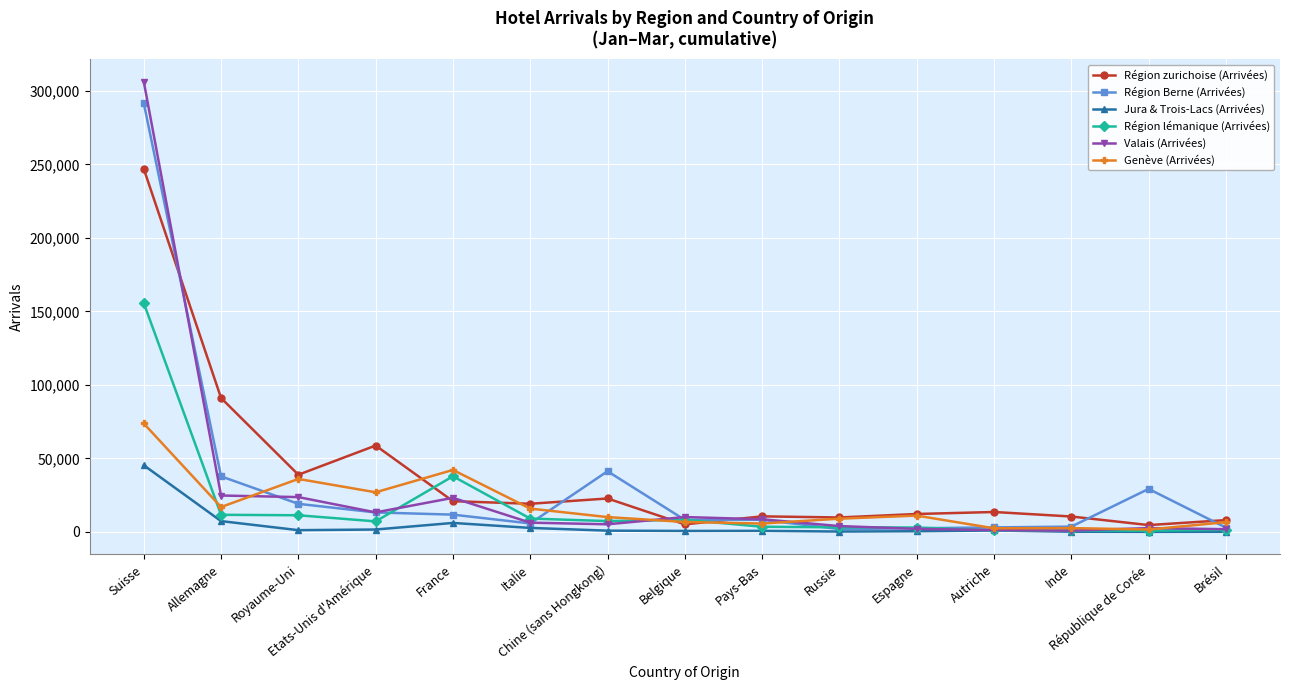

Rank the series by their maximum value, from highest to lowest.

Valais (Arrivées), Région Berne (Arrivées), Région zurichoise (Arrivées), Région lémanique (Arrivées), Genève (Arrivées), Jura & Trois-Lacs (Arrivées)